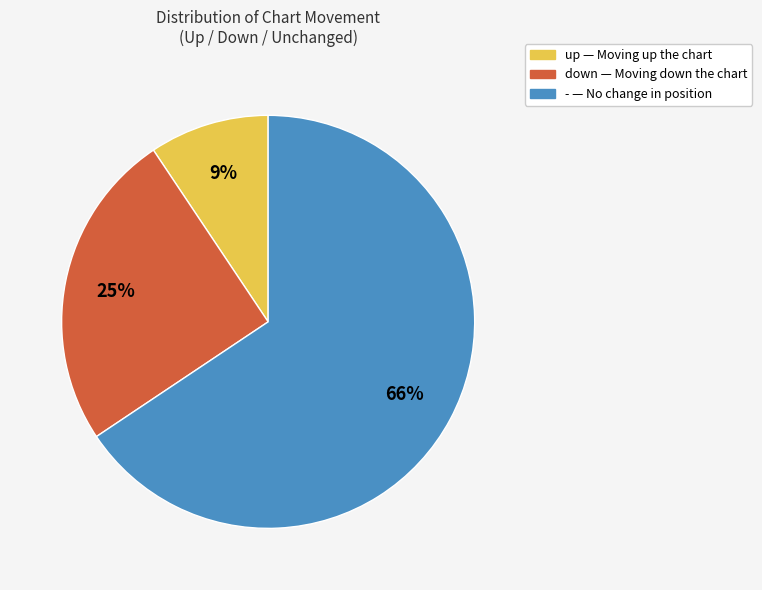

How many segments does this pie chart have?

3